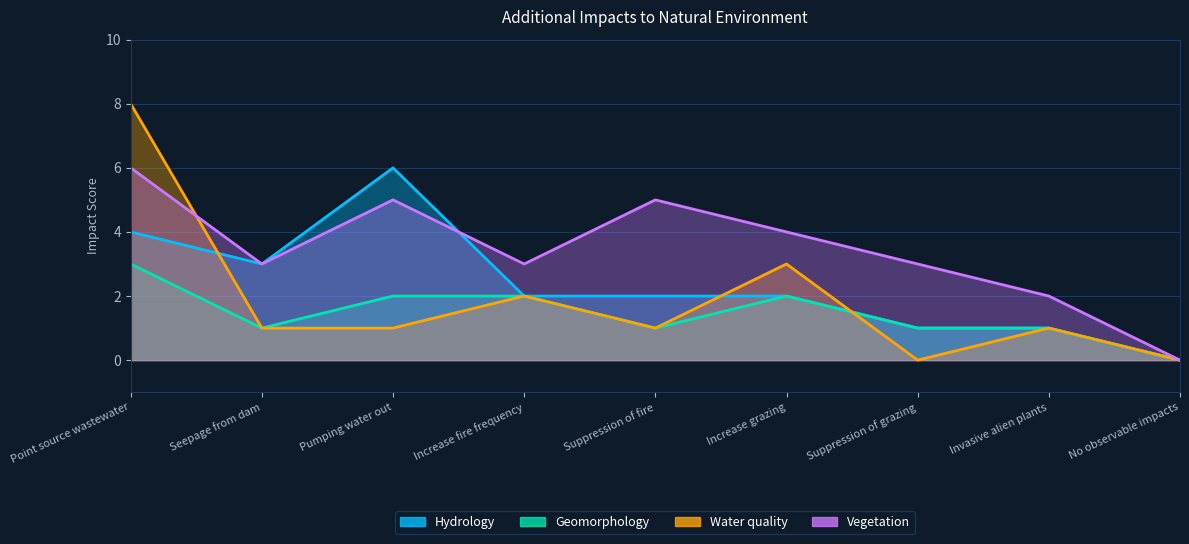

What is the label of the 3rd point from the right?

Suppression of grazing